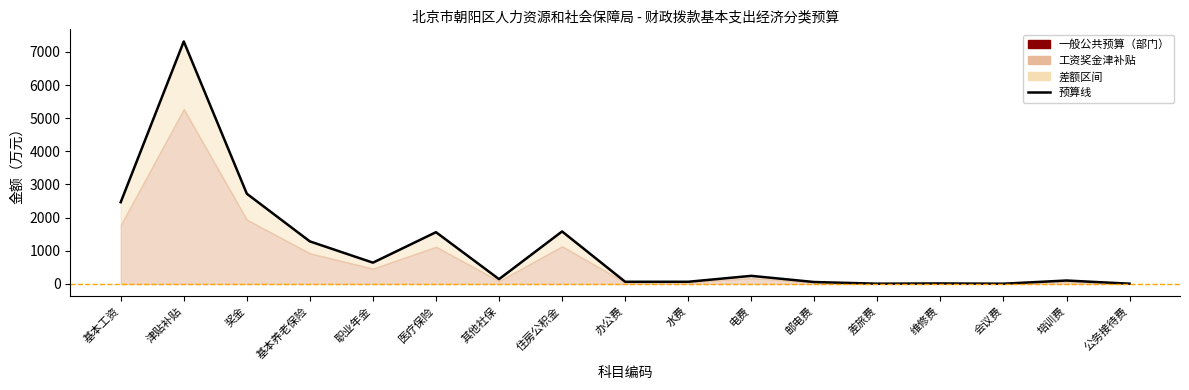

How many interior local valleys (lower than both neighbors) does the data have?

5